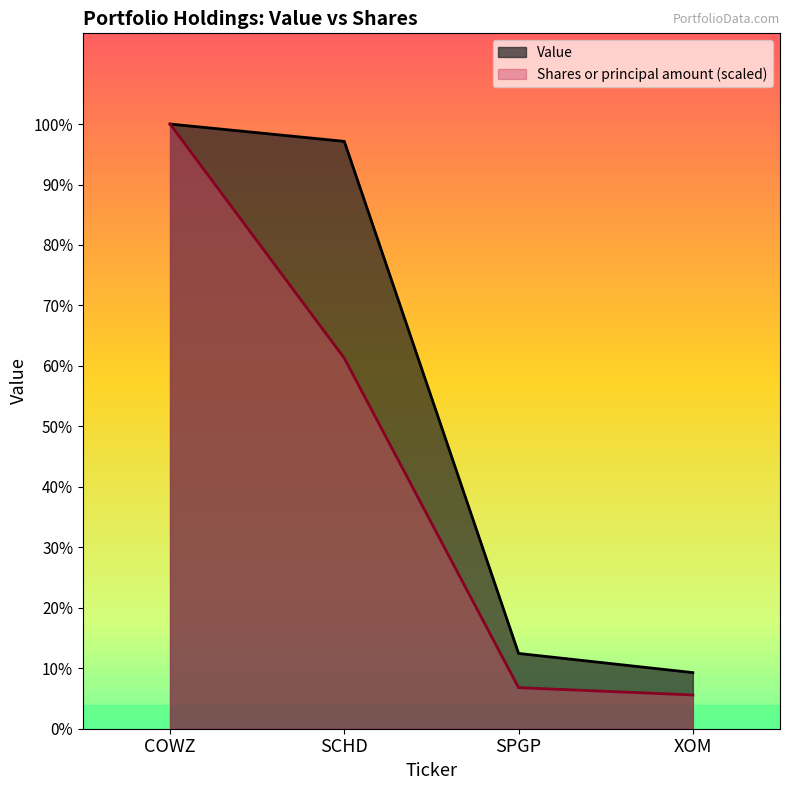

True or false: Shares or principal amount has more than 1 points higher than both neighbors.

False